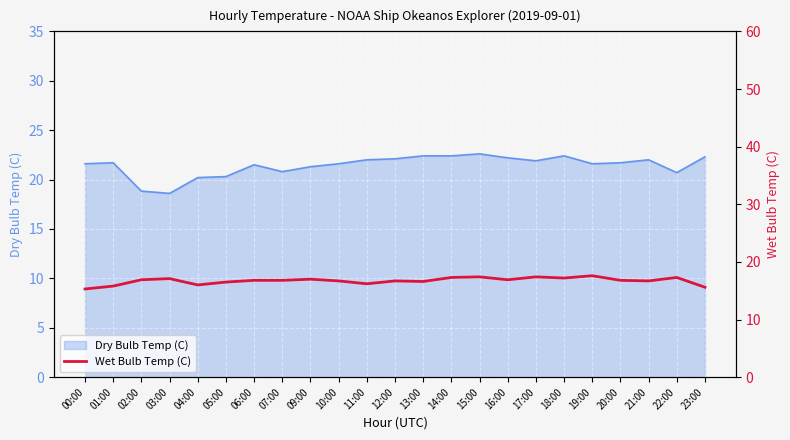

What is the difference between the maximum and minimum values?

2.3